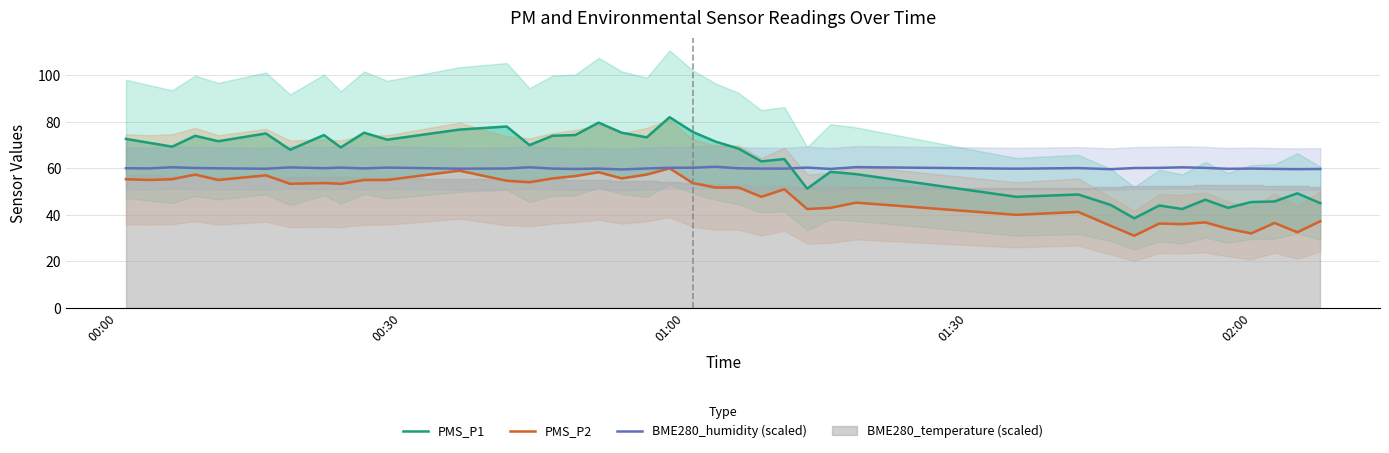

Which series ends up on top after the final intersection of PMS_P1 and BME280_humidity (scaled)?

BME280_humidity (scaled)